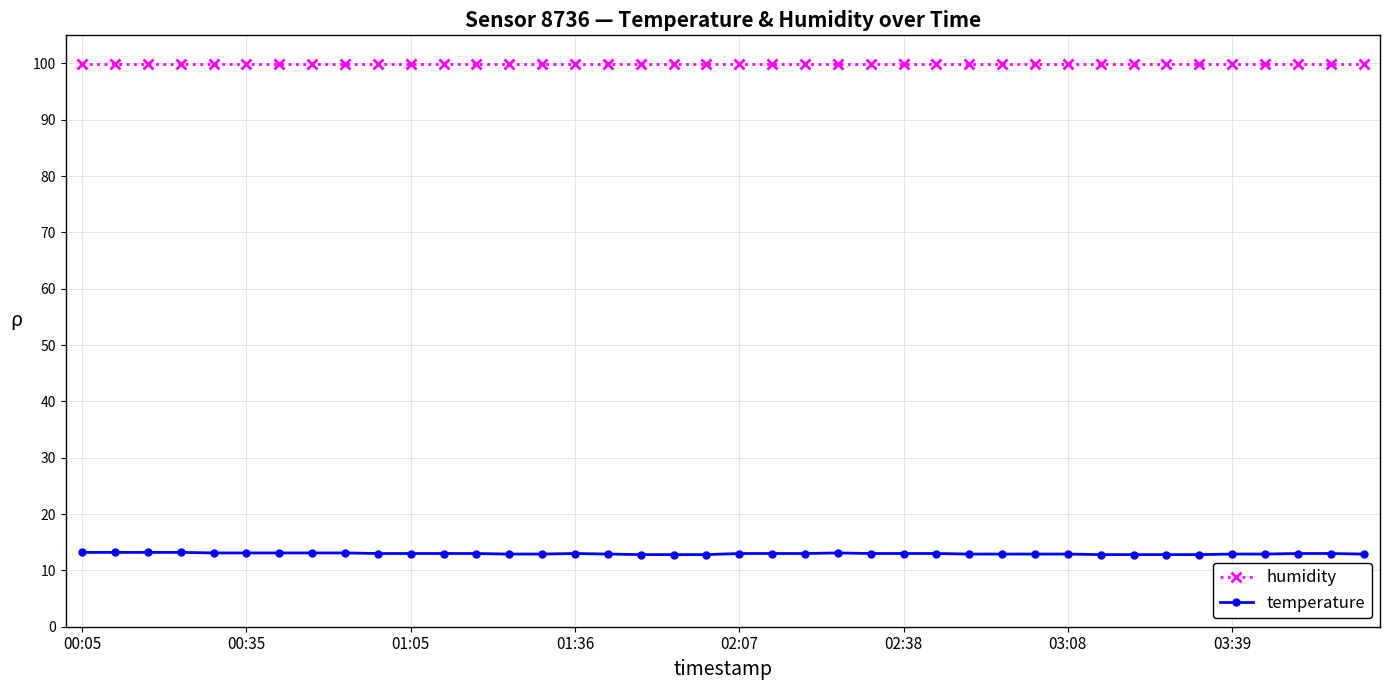

Rank the series by their maximum value, from lowest to highest.

temperature, humidity